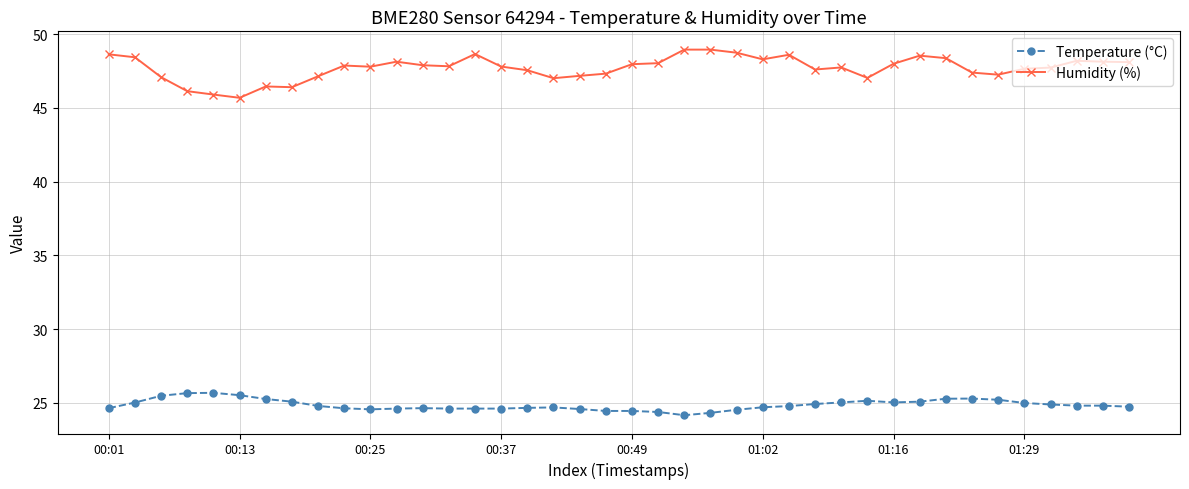

How many lines are shown in the chart?

2